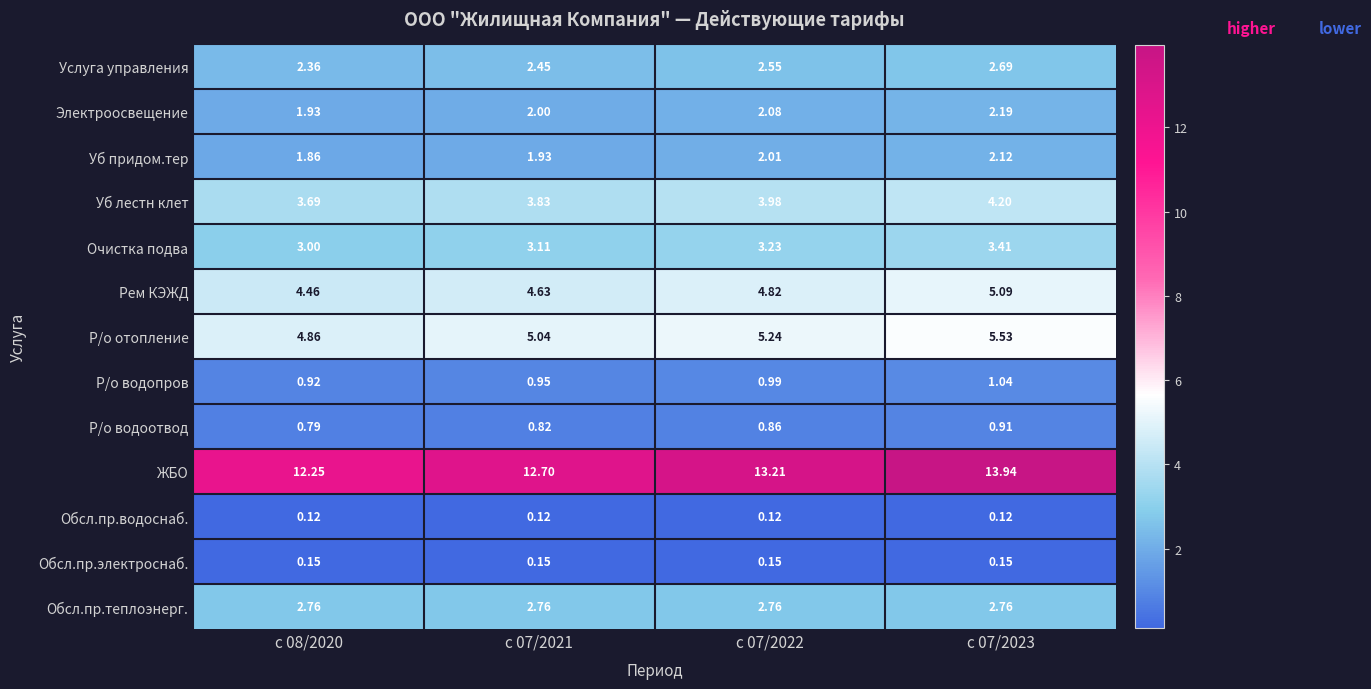

Which series has the largest range (max minus min)?

ЖБО